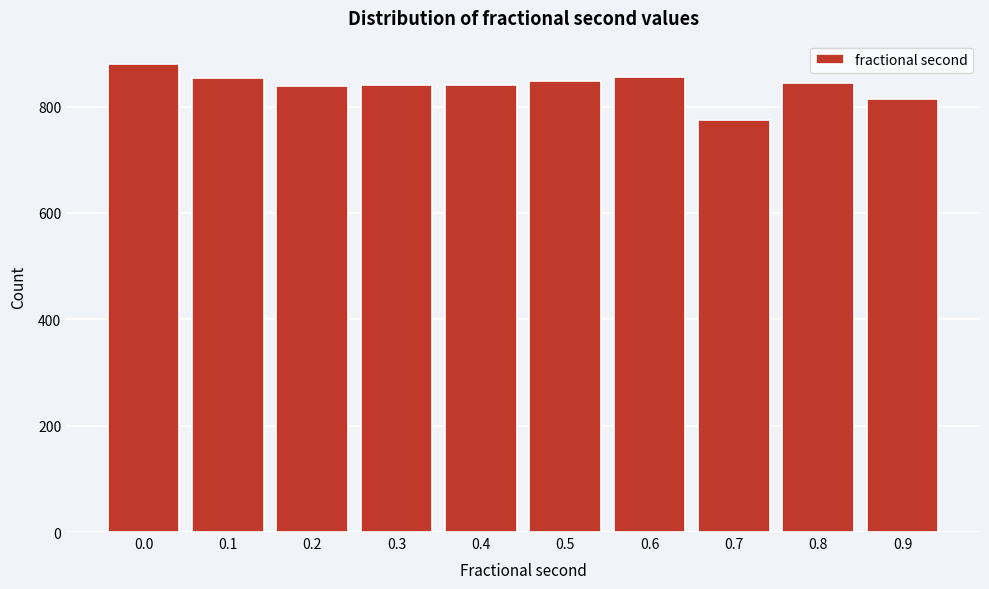

Is it true that the value at 0.0 is 880?

True